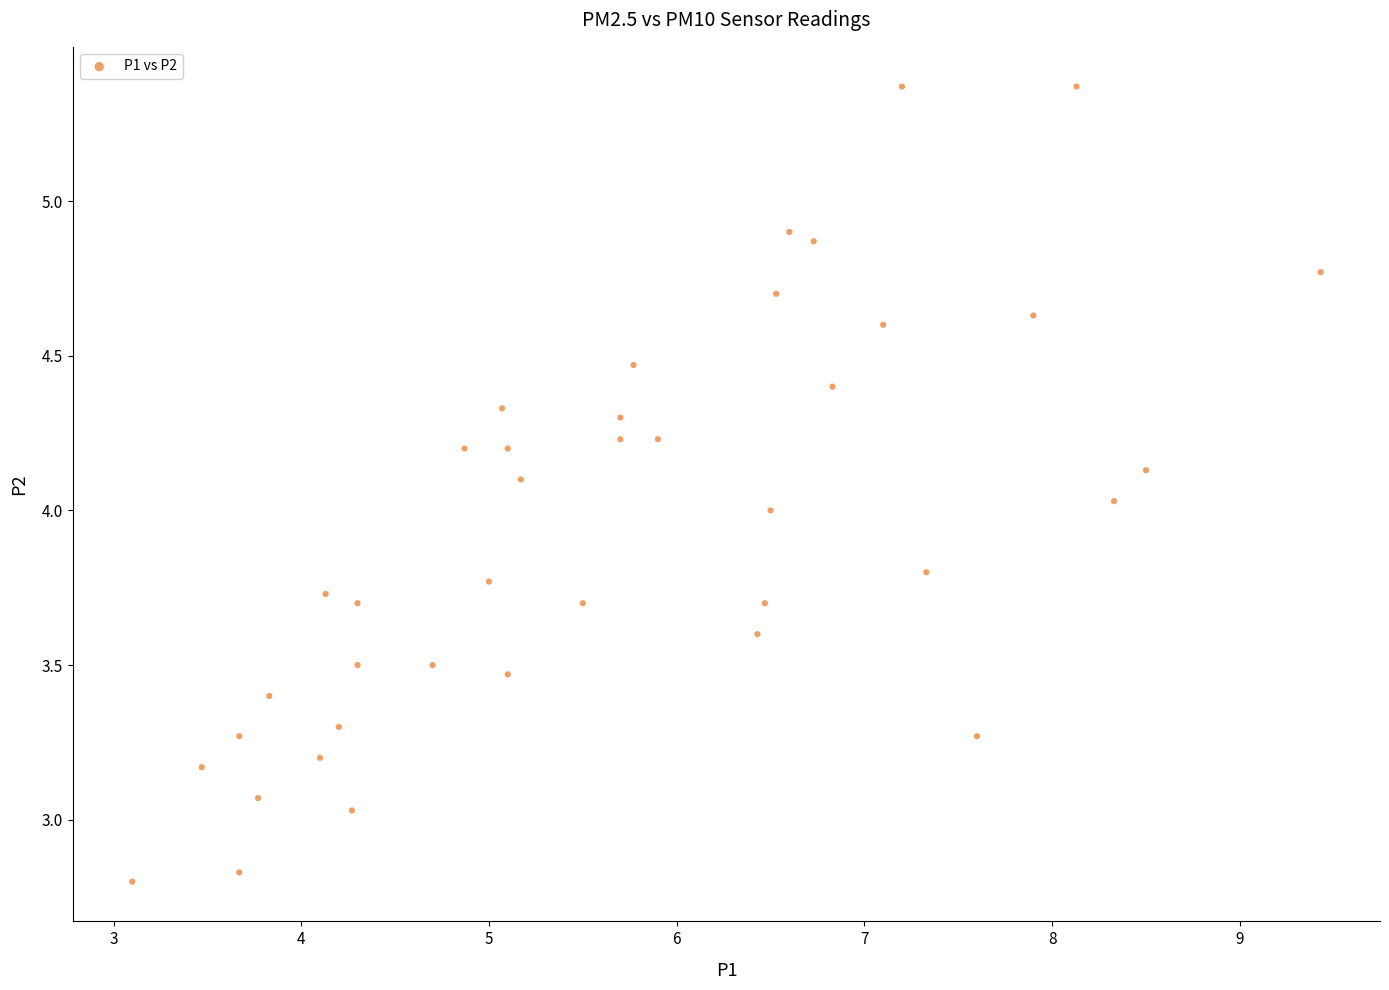

What is the range of Y values (max minus min)?

2.6